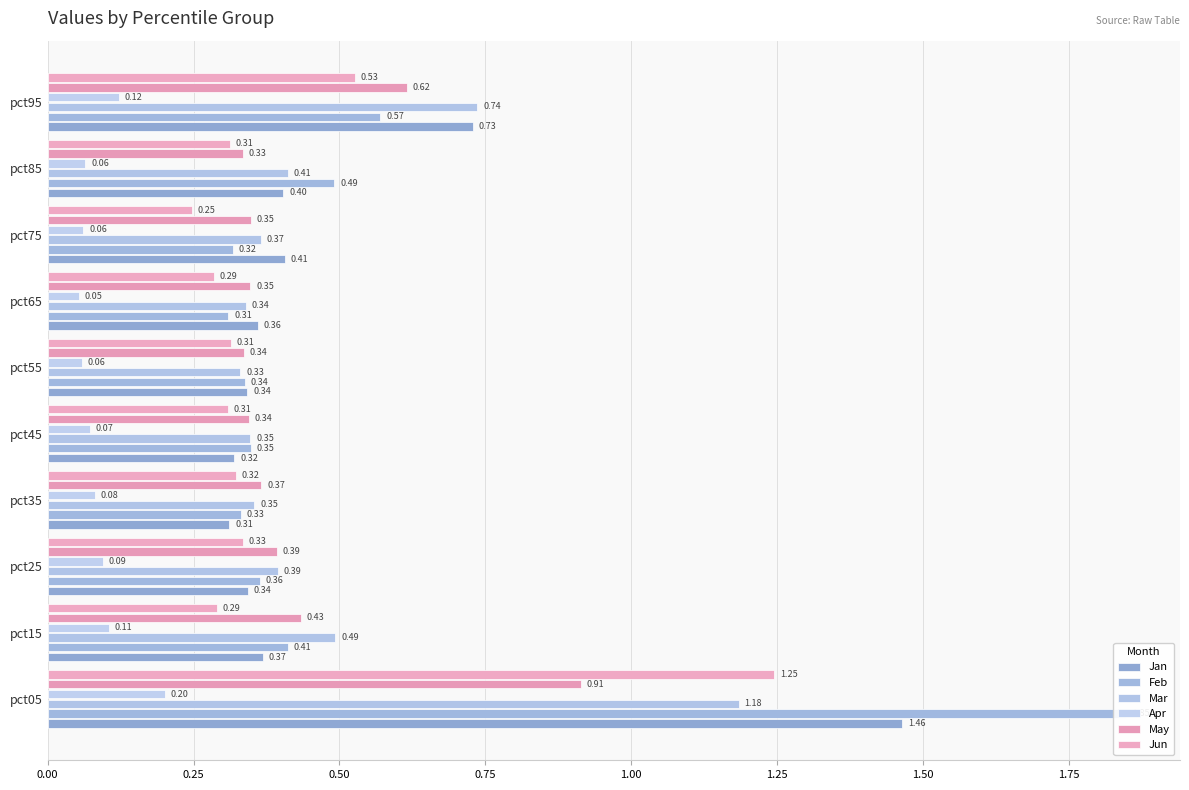

At pct95, list the series in order from largest to smallest.

Mar, Jan, May, Feb, Jun, Apr